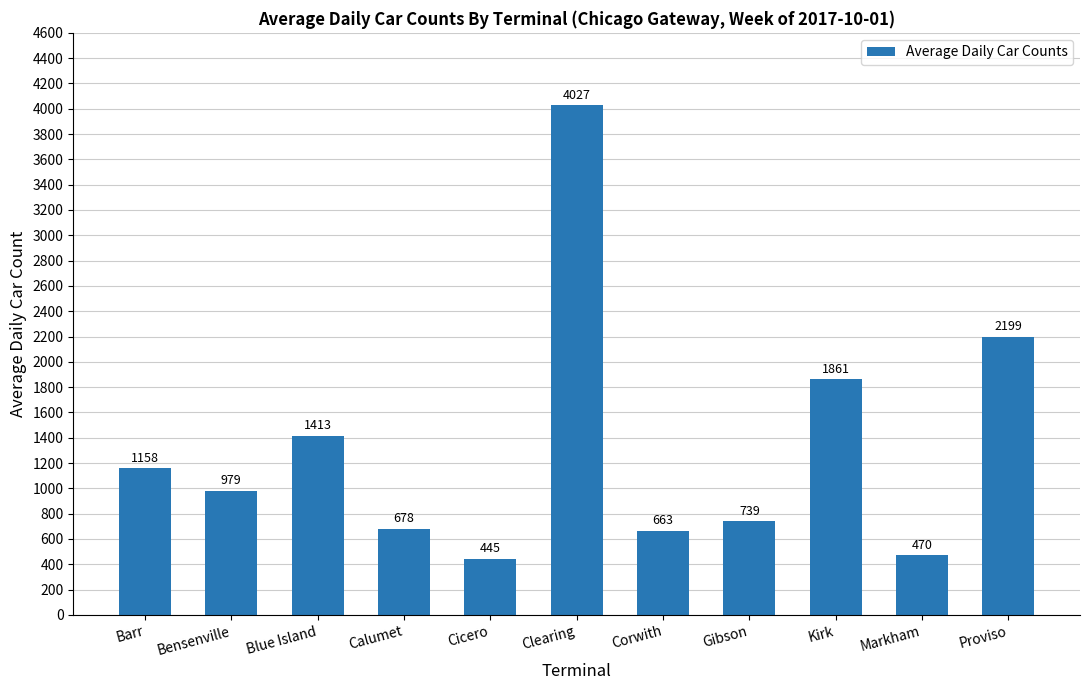

Where is the data nearest to the value 2236?

Proviso